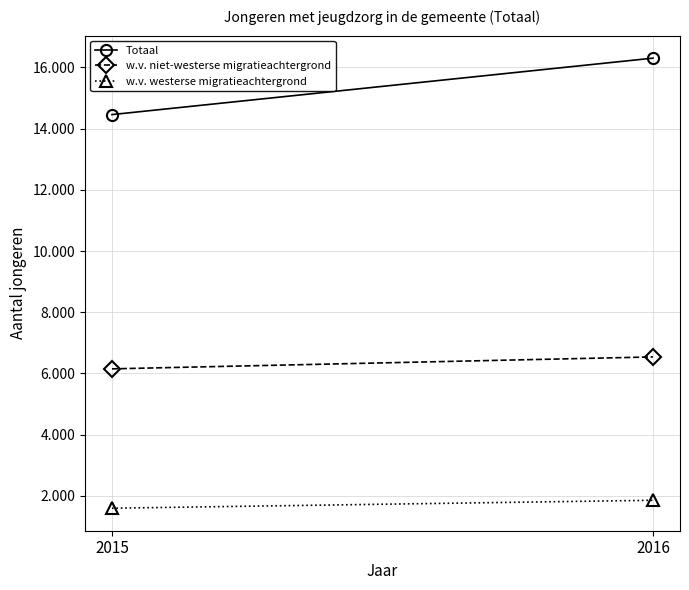

Reading left to right, extract all data points from this chart.

Totaal: 14460	16305
w.v. niet-westerse migratieachtergrond: 6150	6540
w.v. westerse migratieachtergrond: 1595	1855